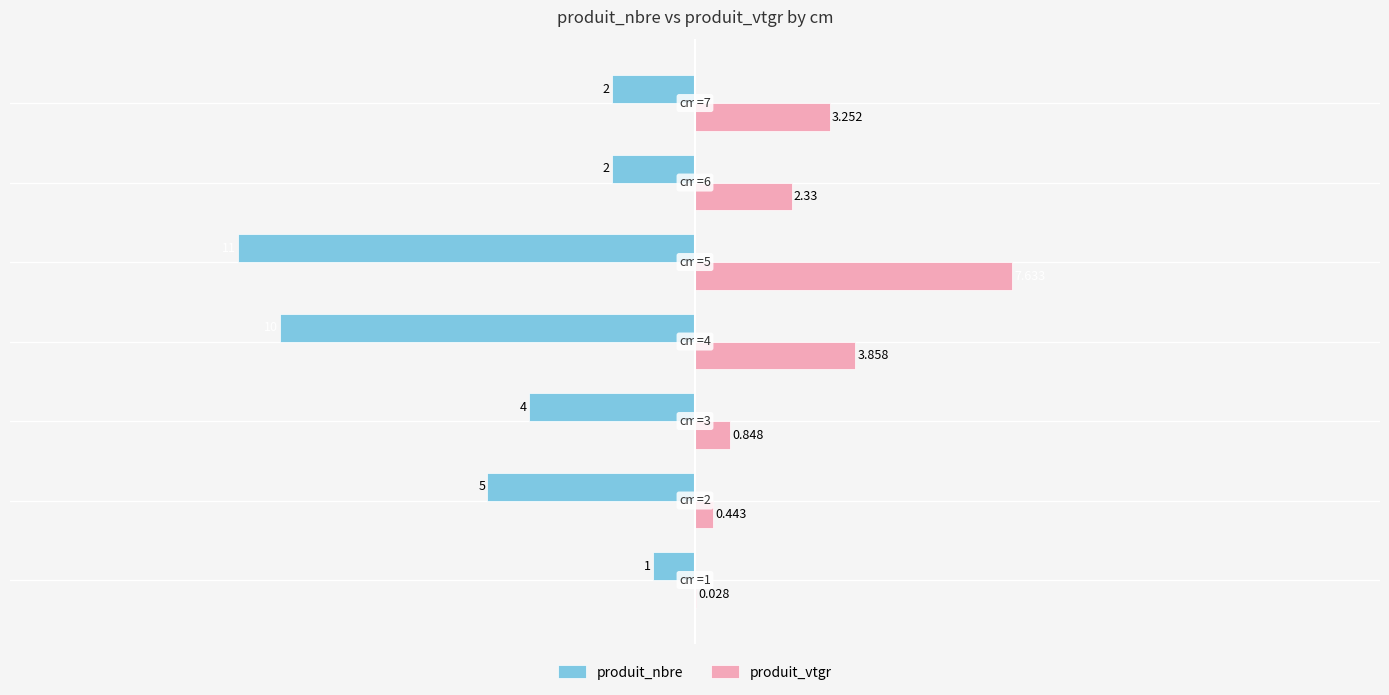

Which series has the largest total across all categories?

produit_vtgr